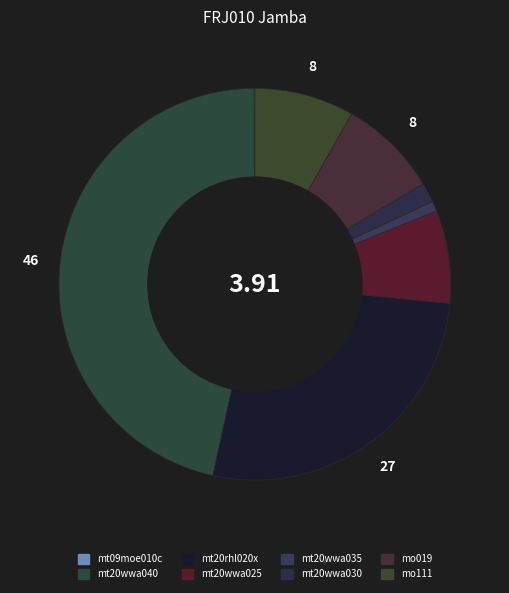

Rank the categories by value from highest to lowest.

mt20wwa040, mt20rhl020x, mo019, mo111, mt20wwa025, mt20wwa030, mt20wwa035, mt09moe010c